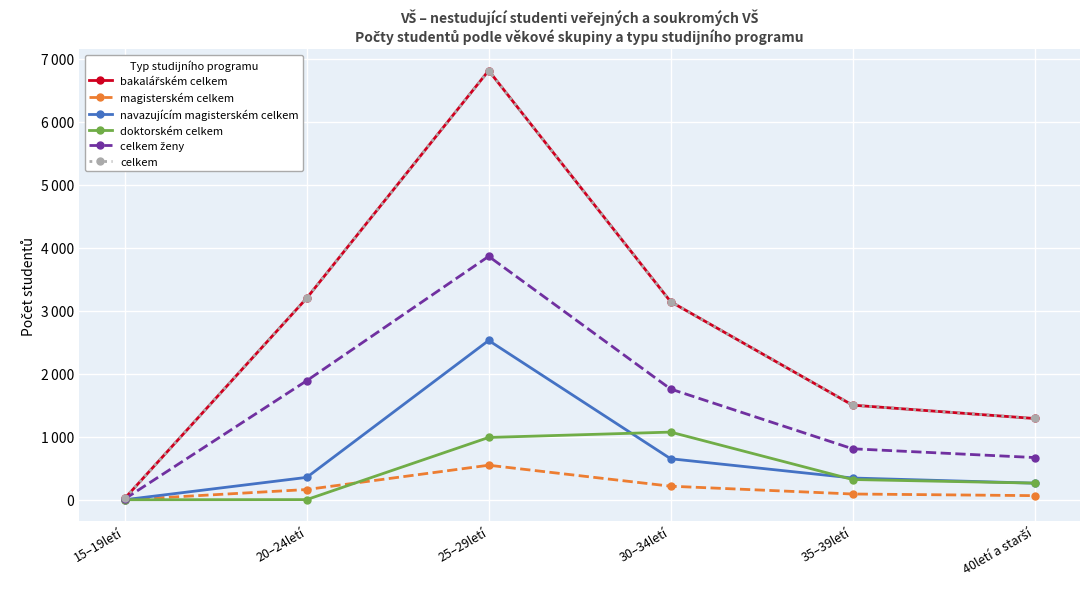

Which category has the lowest value across all series?

15–19letí